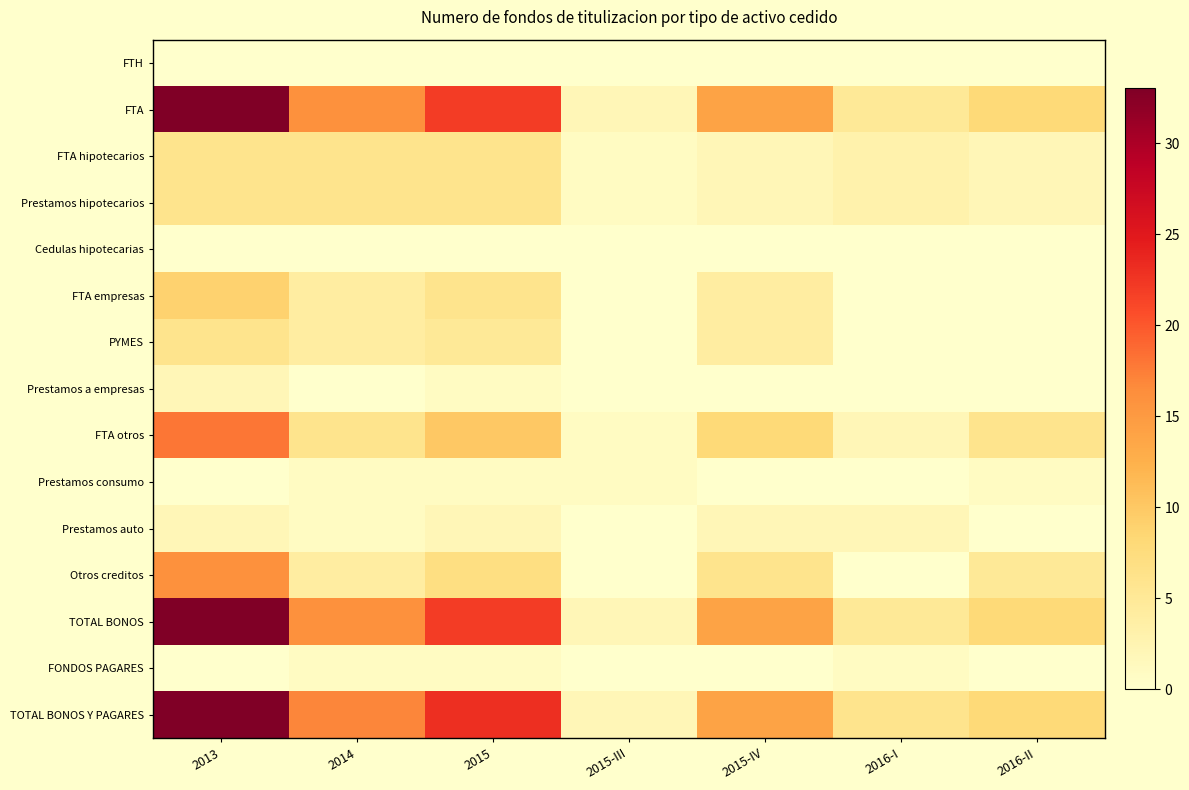

Which category has the lowest value across all series?

2013